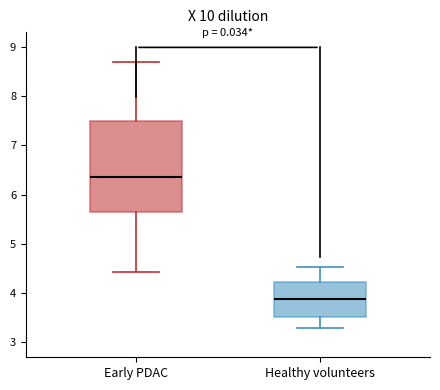

Reading left to right, read every box against the y-axis: the position of its median line, the range the box covers, and the ends of its whiskers. The values are not printed on the chart, so give them approximately, as read against the axis.

Early PDAC: median 6.4, box 5.6 to 7.5, whiskers 4.4 to 8.7
Healthy volunteers: median 3.9, box 3.5 to 4.2, whiskers 3.3 to 4.5